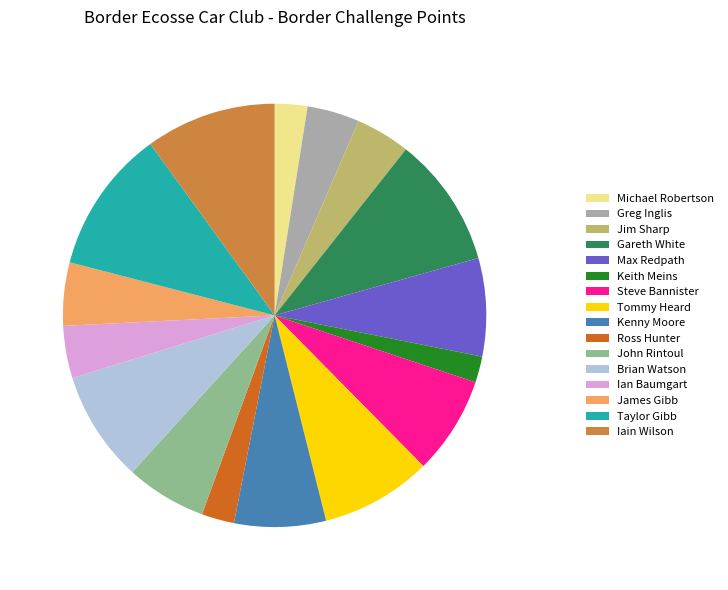

Between Jim Sharp and Steve Bannister, which is larger?

Steve Bannister